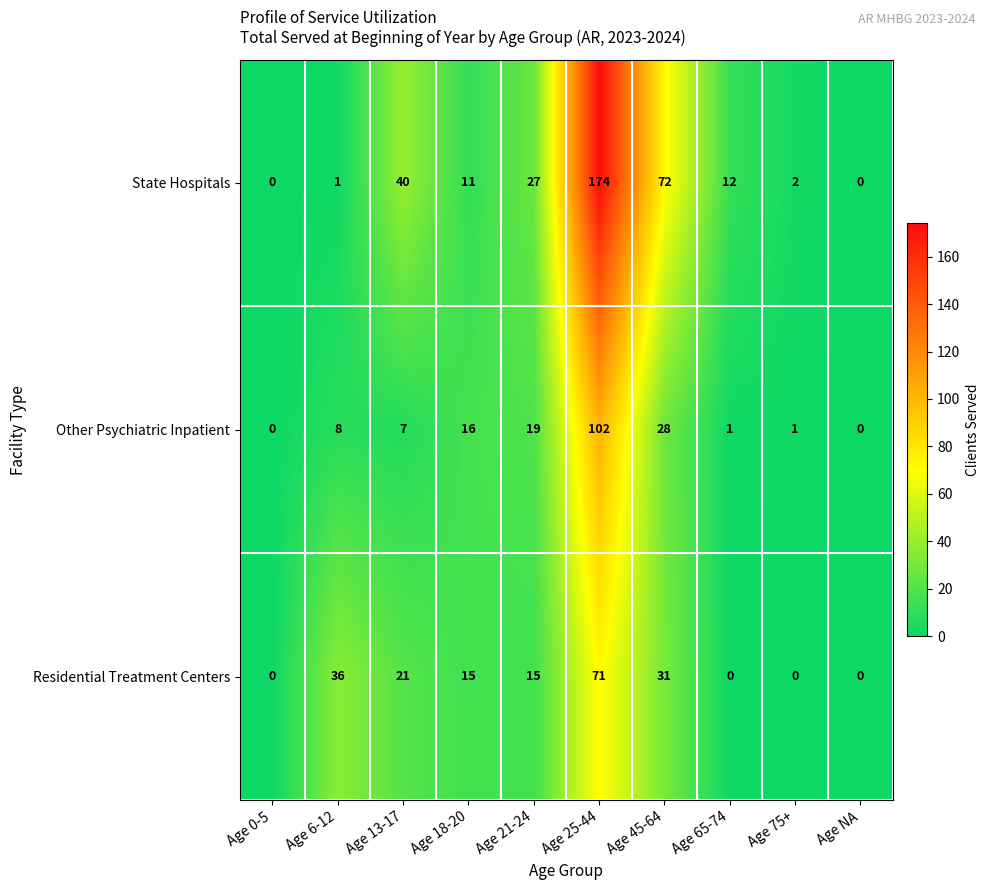

The Other Psychiatric Inpatient series shows 102 at Age 25-44. True or false?

True